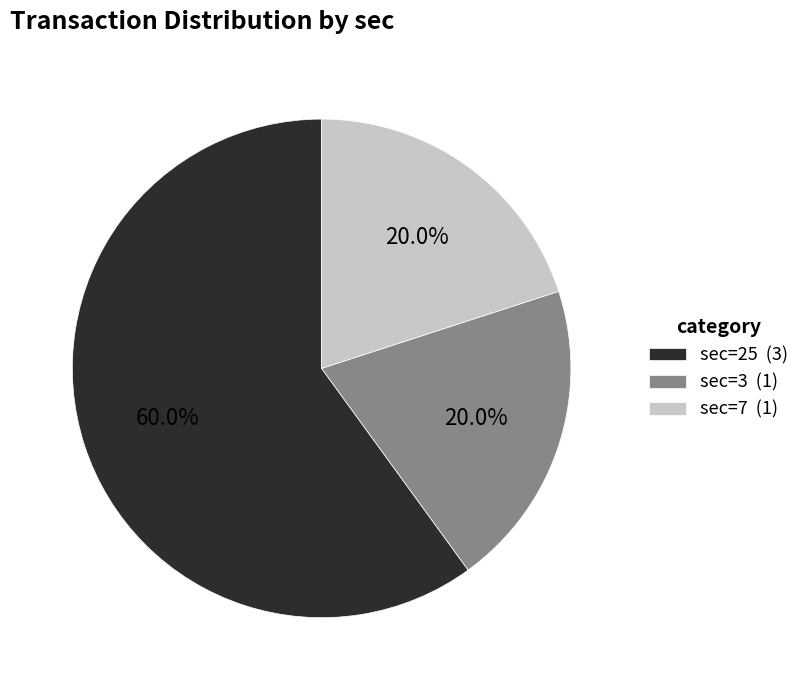

What is the ratio of the value at sec=25 to the value at sec=3?

3.0